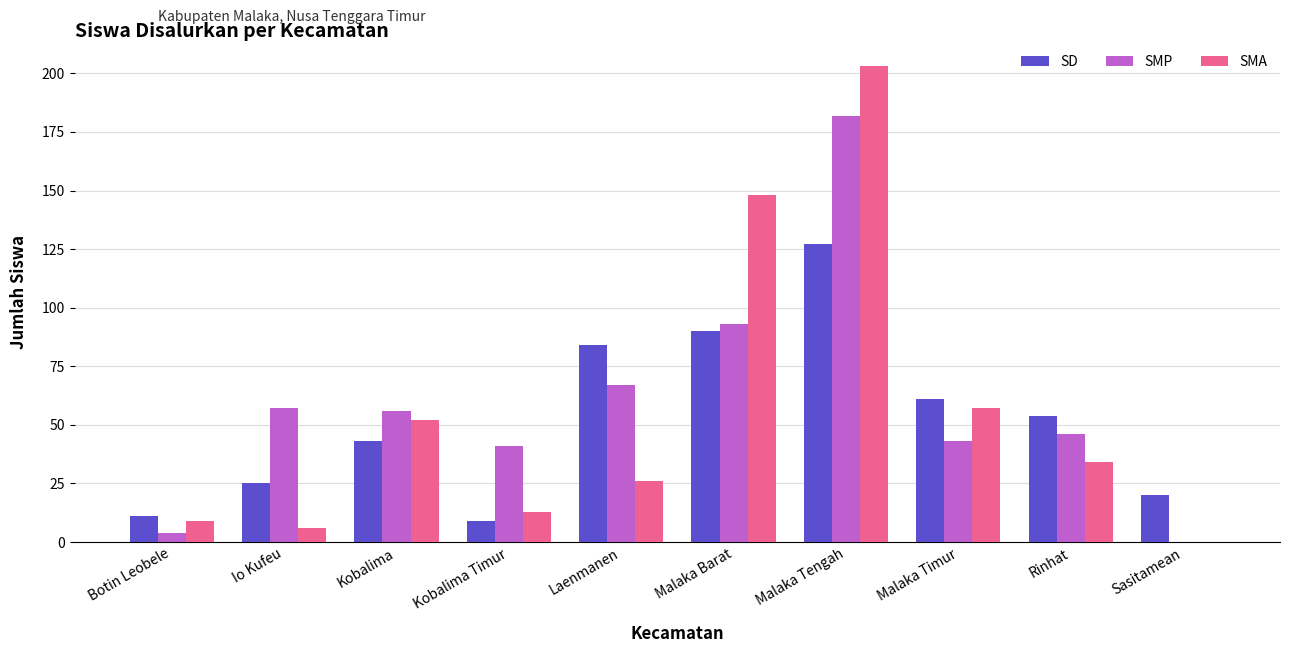

What are all the series names shown in the legend?

SD, SMP, SMA